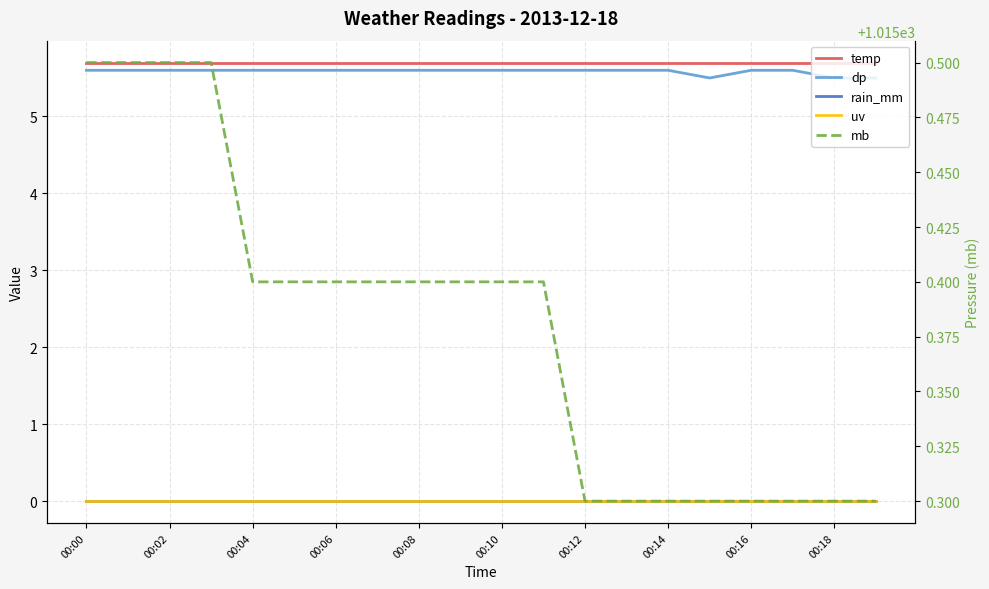

How many lines are shown in the chart?

5